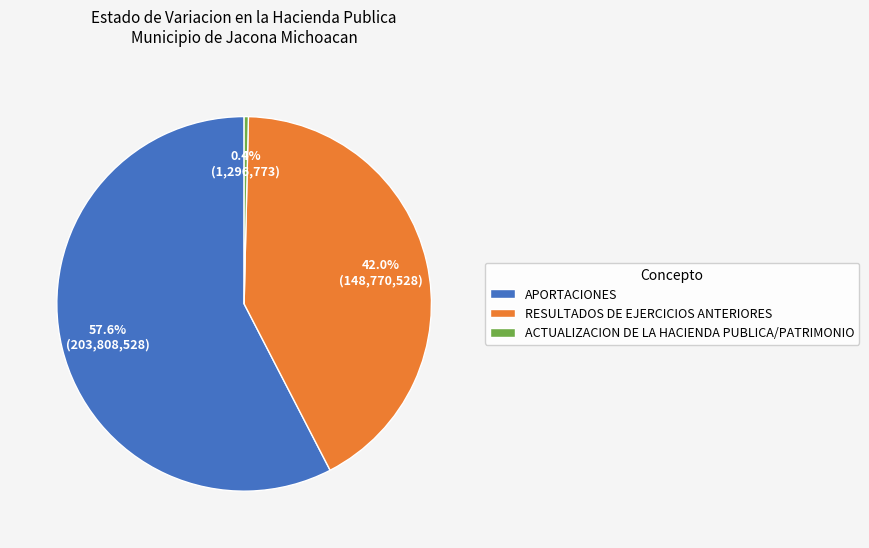

The ACTUALIZACION DE LA HACIENDA PUBLICA/PATRIMONIO slice represents 0% of the pie. True or false?

True